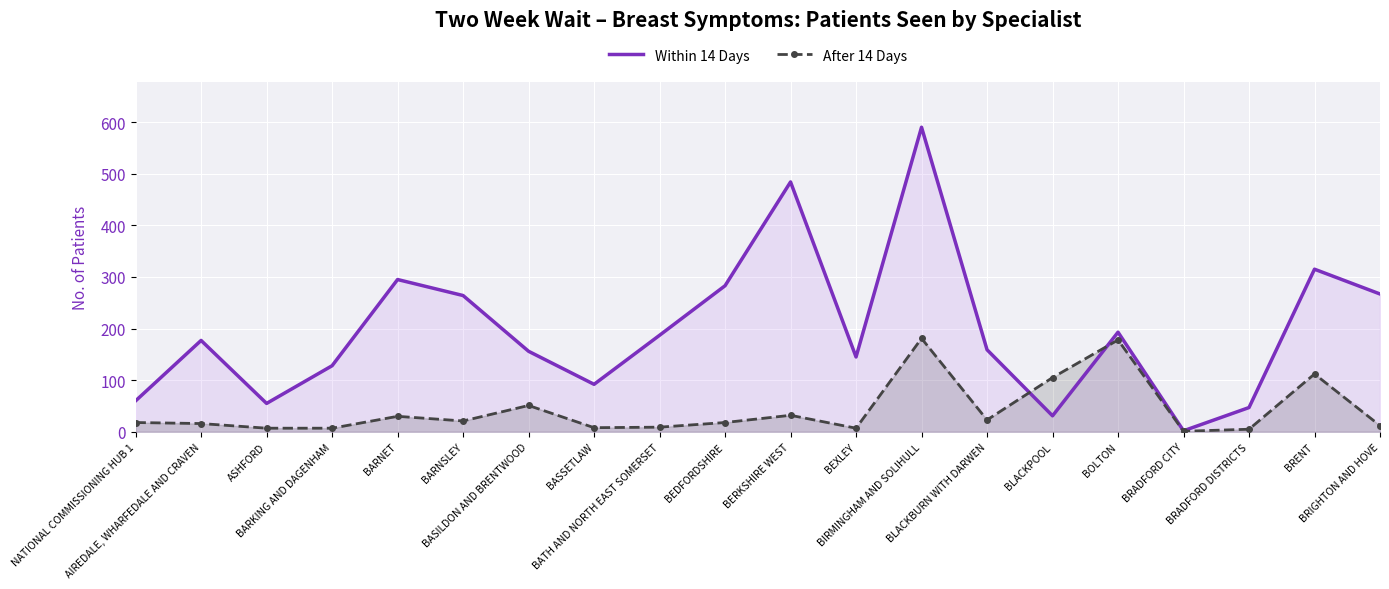

What is the sum of the After 14 Days values at NATIONAL COMMISSIONING HUB 1 and BRENT?

130